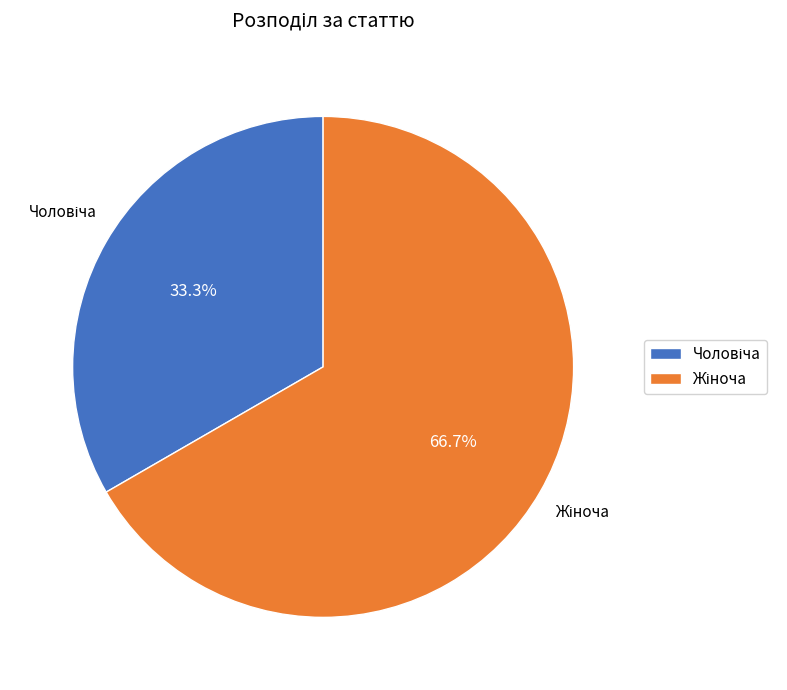

To the nearest percent, what is the average slice percentage?

50%